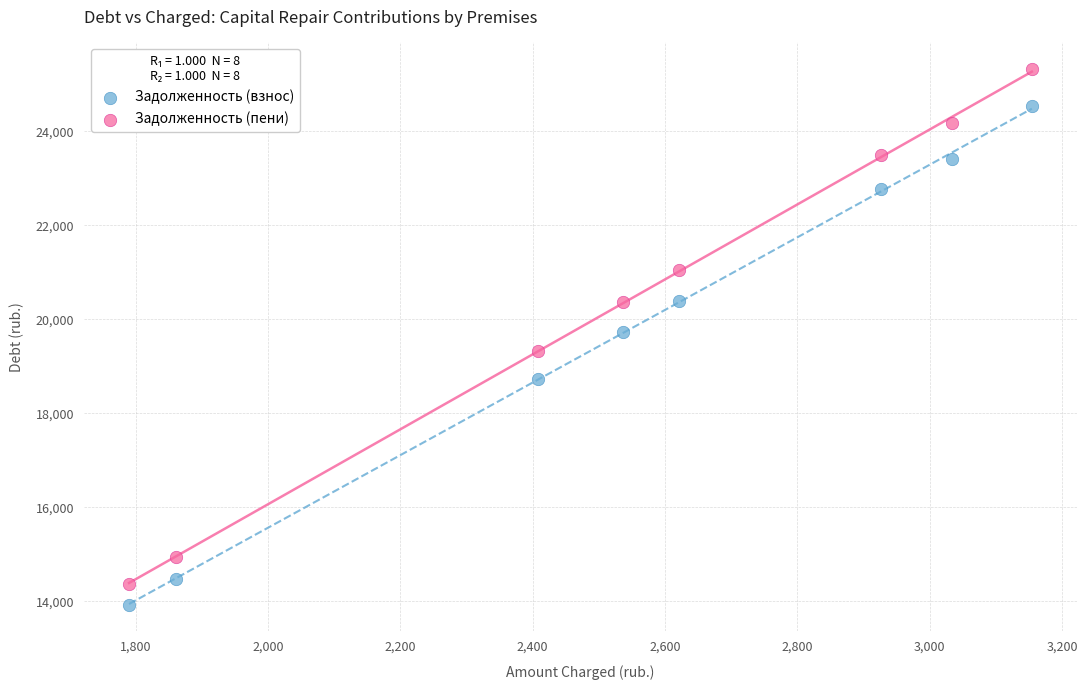

Which series contains the lowest Y value?

Задолженность (взнос)